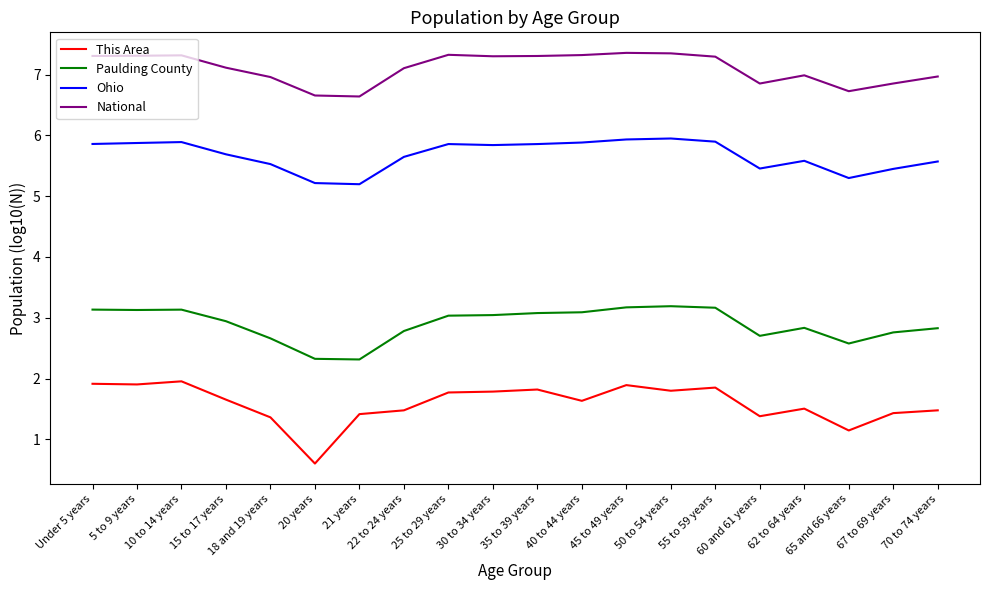

Count the number of categories in the chart.

20